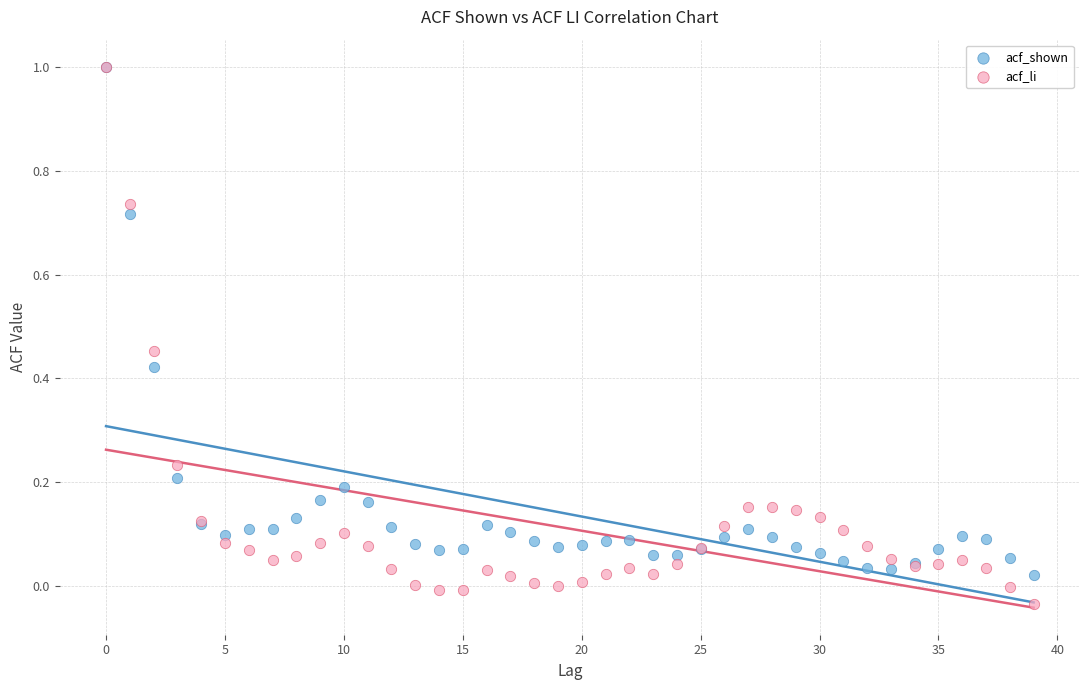

What are all the series names shown in the legend?

acf_shown, acf_li